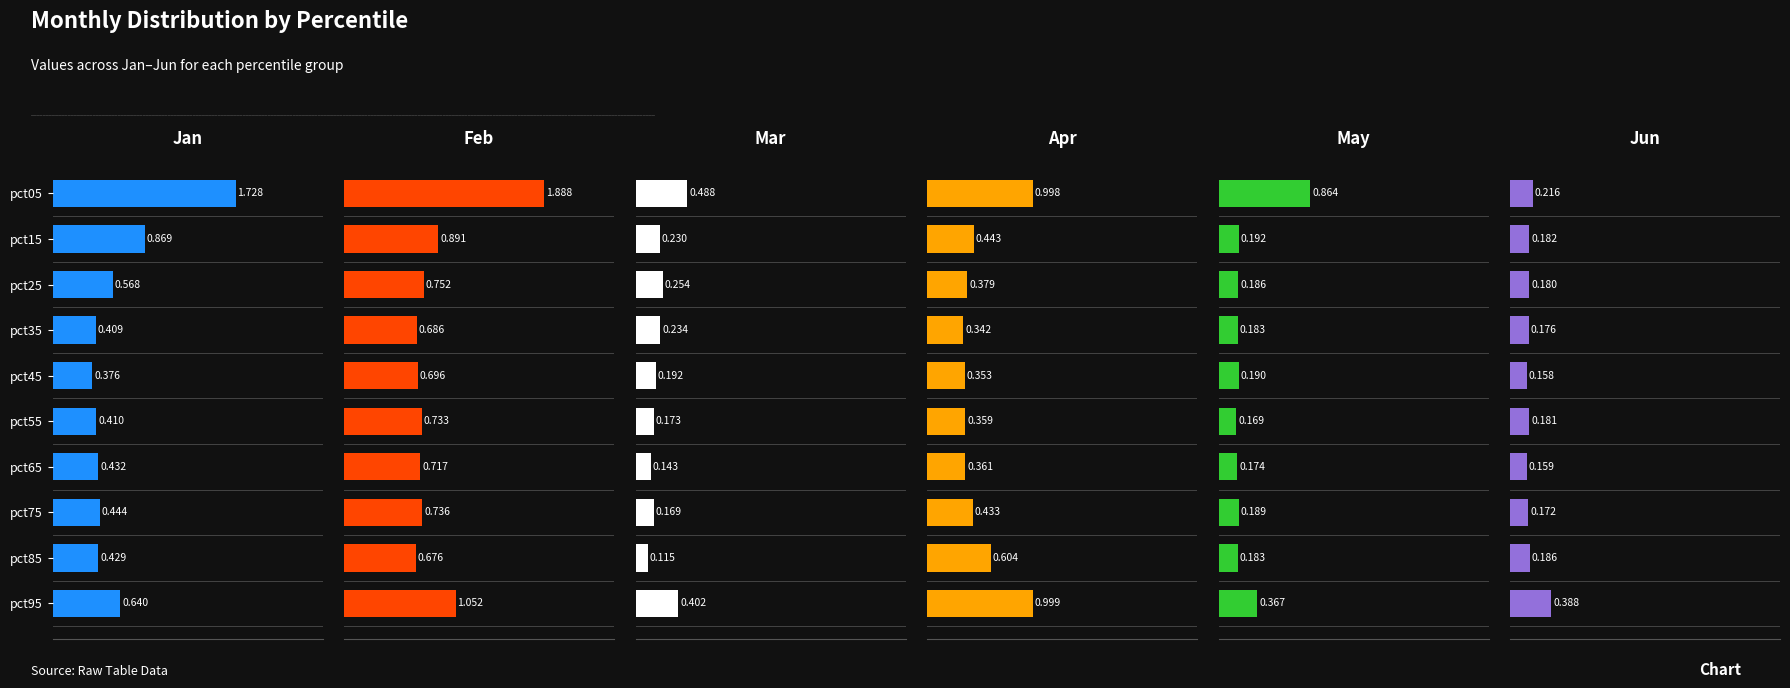

What is the difference between the second highest and minimum values in the Jun series?

0.1